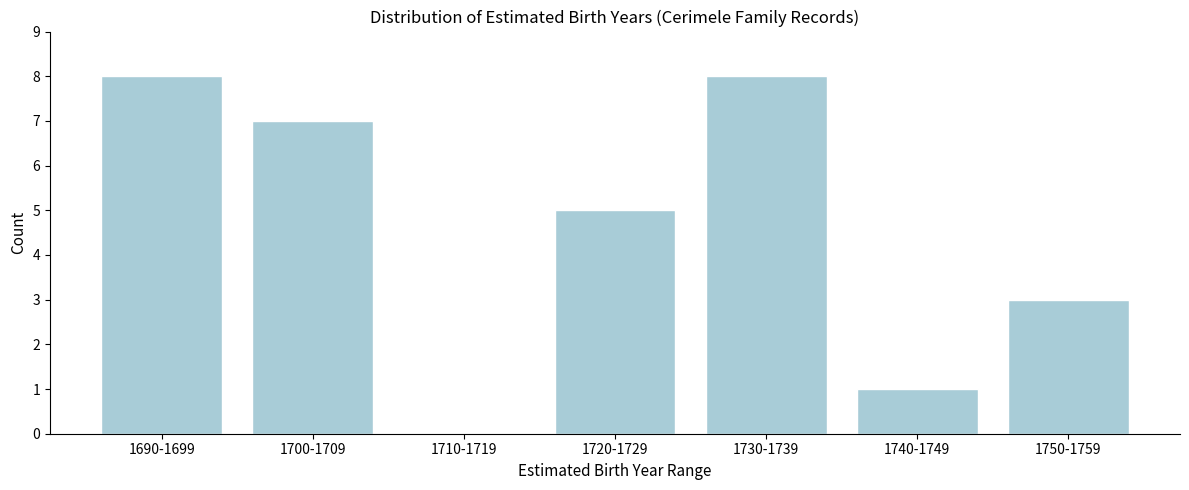

Reading right to left, extract all data points from this chart.

1750-1759=3	1740-1749=1	1730-1739=8	1720-1729=5	1710-1719=0	1700-1709=7	1690-1699=8